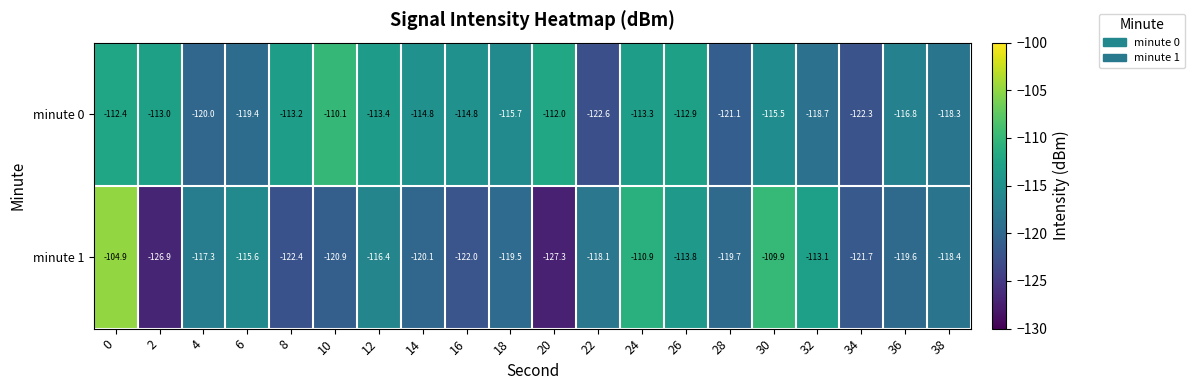

What is the spread (max minus min) of values at 18?

3.8